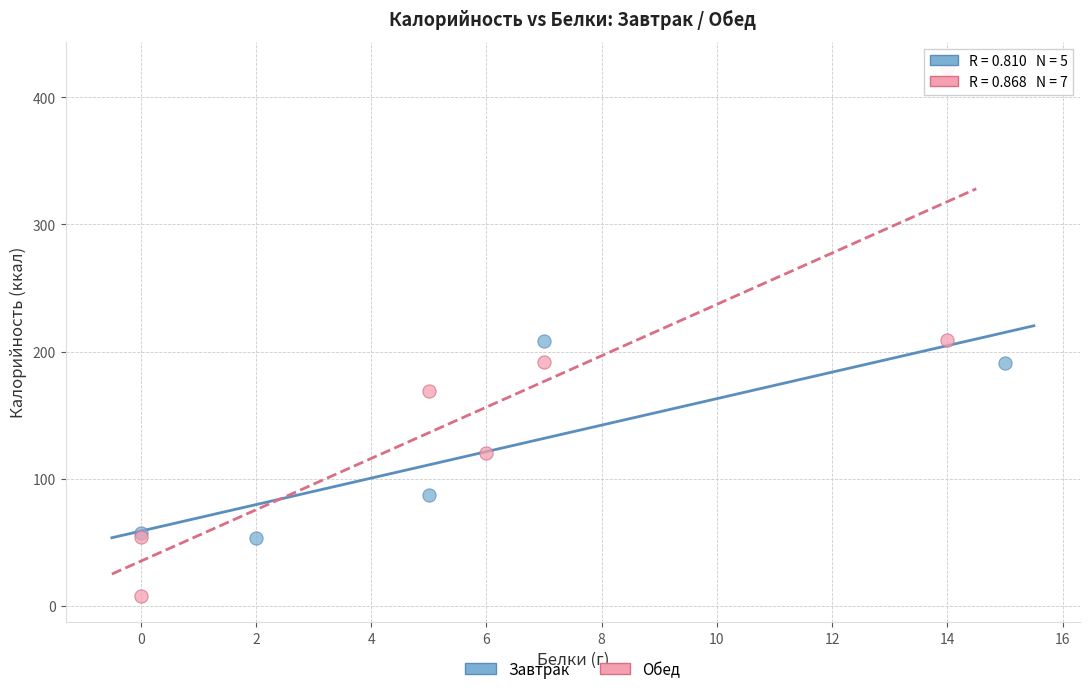

Which series has the largest Y range (max minus min)?

Обед